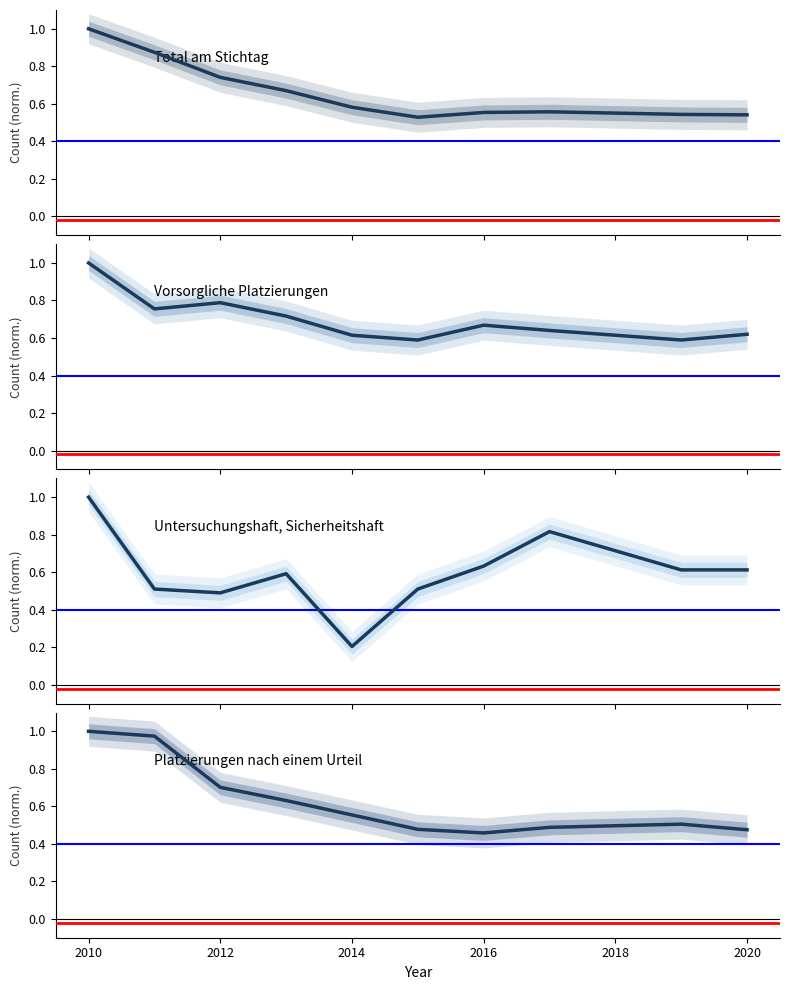

What is the value of the Total am Stichtag point at the 1st from the left?

1.0